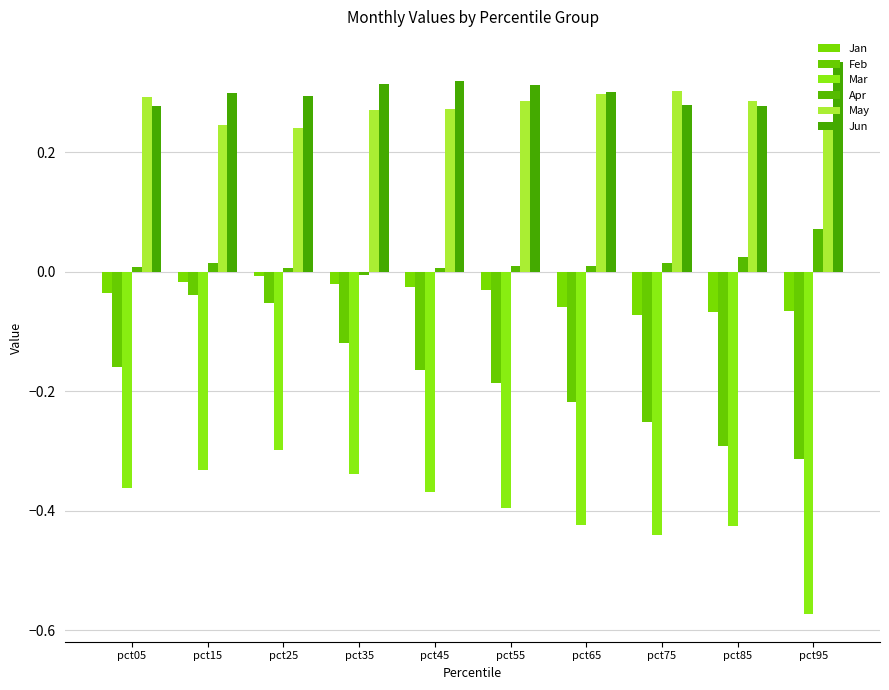

Which category has the lowest value across all series?

pct95